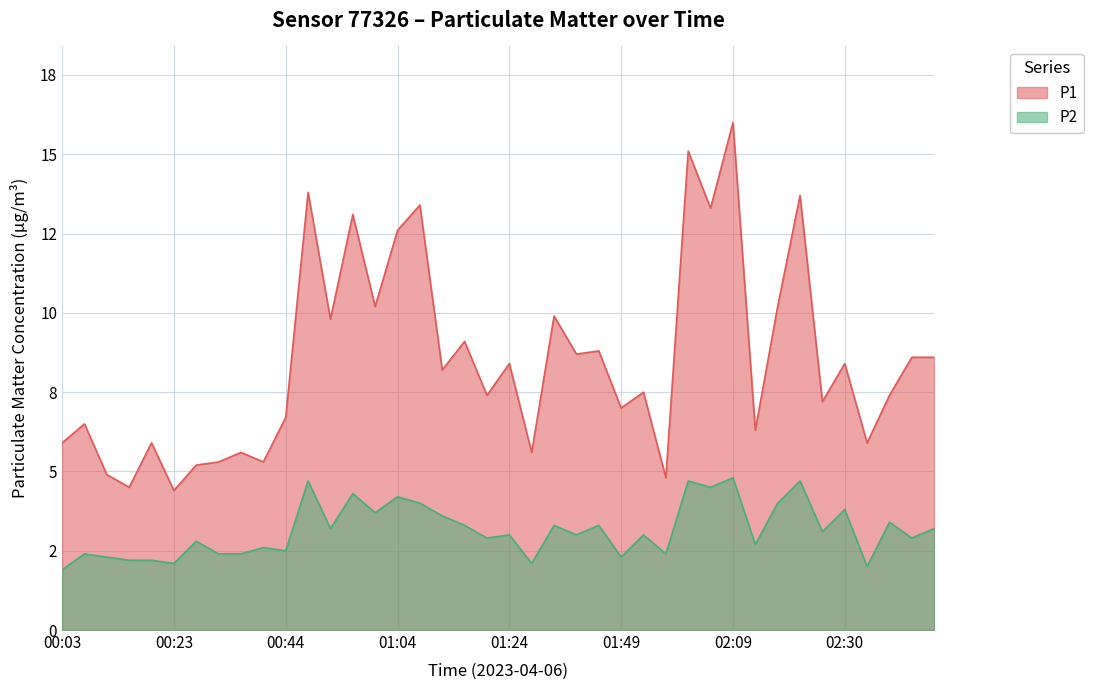

Reading left to right, extract all data points from this chart.

P1: 00:03=5.9	00:07=6.5	00:11=4.9	00:15=4.5	00:19=5.9	00:23=4.4	00:27=5.2	00:31=5.3	00:35=5.6	00:39=5.3	00:44=6.7	00:48=13.8	00:52=9.8	00:56=13.1	01:00=10.2	01:04=12.6	01:08=13.4	01:12=8.2	01:16=9.1	01:20=7.4	01:24=8.4	01:33=5.6	01:37=9.9	01:41=8.7	01:45=8.8	01:49=7.0	01:53=7.5	01:57=4.8	02:01=15.1	02:05=13.3	02:09=16.0	02:13=6.3	02:18=10.2	02:22=13.7	02:26=7.2	02:30=8.4	02:34=5.9	02:38=7.4	02:42=8.6	02:46=8.6
P2: 00:03=1.9	00:07=2.4	00:11=2.3	00:15=2.2	00:19=2.2	00:23=2.1	00:27=2.8	00:31=2.4	00:35=2.4	00:39=2.6	00:44=2.5	00:48=4.7	00:52=3.2	00:56=4.3	01:00=3.7	01:04=4.2	01:08=4.0	01:12=3.6	01:16=3.3	01:20=2.9	01:24=3.0	01:33=2.1	01:37=3.3	01:41=3.0	01:45=3.3	01:49=2.3	01:53=3.0	01:57=2.4	02:01=4.7	02:05=4.5	02:09=4.8	02:13=2.7	02:18=4.0	02:22=4.7	02:26=3.1	02:30=3.8	02:34=2.0	02:38=3.4	02:42=2.9	02:46=3.2